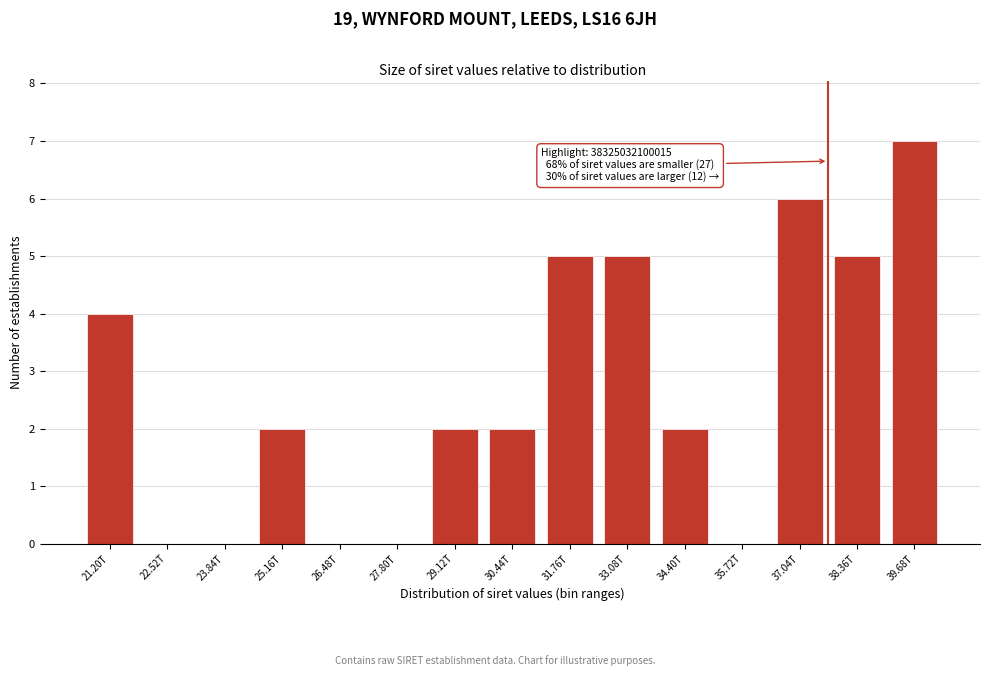

Reading left to right, transcribe all the data shown in this chart.

21.20T=4	22.52T=0	23.84T=0	25.16T=2	26.48T=0	27.80T=0	29.12T=2	30.44T=2	31.76T=5	33.08T=5	34.40T=2	35.72T=0	37.04T=6	38.36T=5	39.68T=7